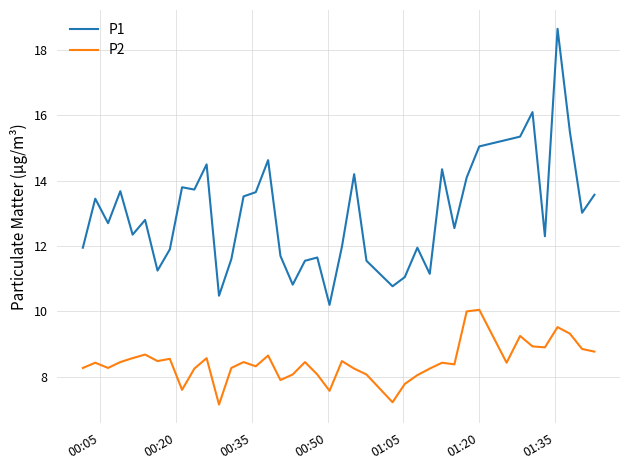

List the series in order of their overall mean, highest first.

P1, P2